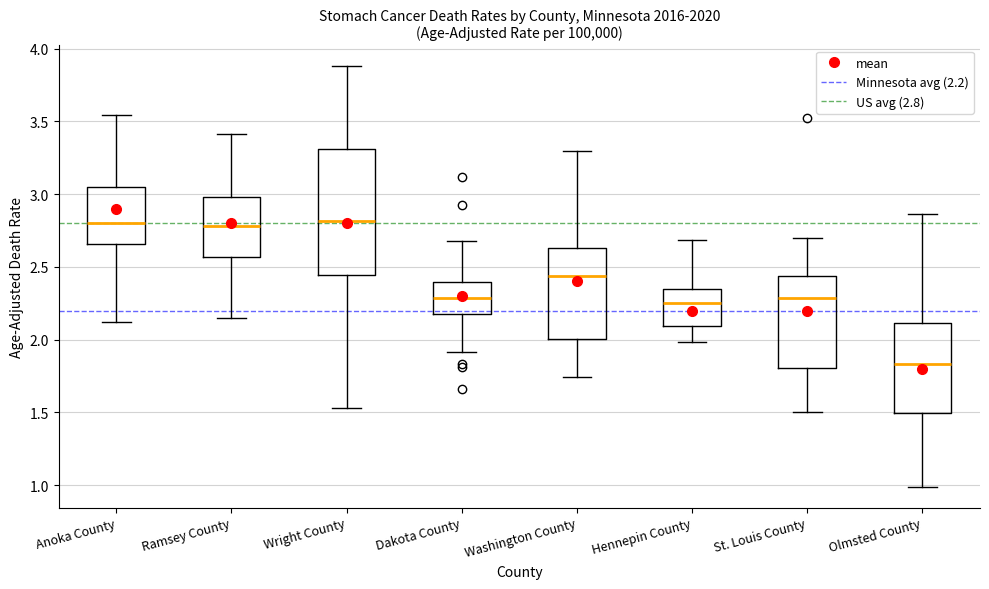

Reading left to right, read every box against the y-axis: the position of its median line, the range the box covers, and the ends of its whiskers. The values are not printed on the chart, so give them approximately, as read against the axis.

Anoka County: median 2.80, box 2.65 to 3.05, whiskers 2.10 to 3.55
Ramsey County: median 2.80, box 2.55 to 3.00, whiskers 2.15 to 3.40
Wright County: median 2.80, box 2.45 to 3.30, whiskers 1.55 to 3.90
Dakota County: median 2.30, box 2.15 to 2.40, whiskers 1.90 to 2.70
Washington County: median 2.45, box 2.00 to 2.65, whiskers 1.75 to 3.30
Hennepin County: median 2.25, box 2.10 to 2.35, whiskers 2.00 to 2.70
St. Louis County: median 2.30, box 1.80 to 2.45, whiskers 1.50 to 2.70
Olmsted County: median 1.85, box 1.50 to 2.10, whiskers 1.00 to 2.85